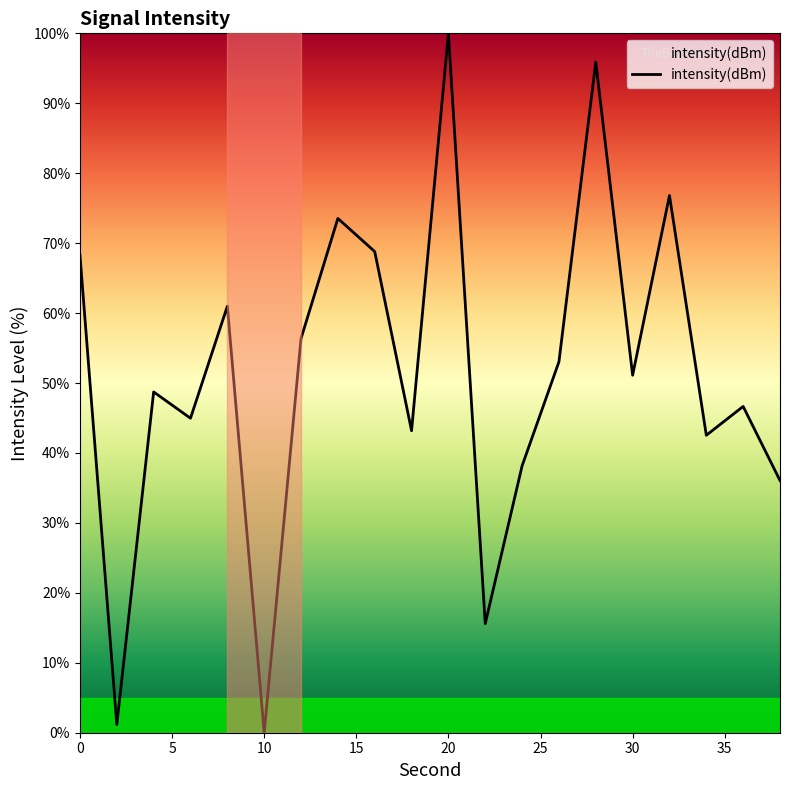

What is the difference between the maximum and minimum values?

100.0